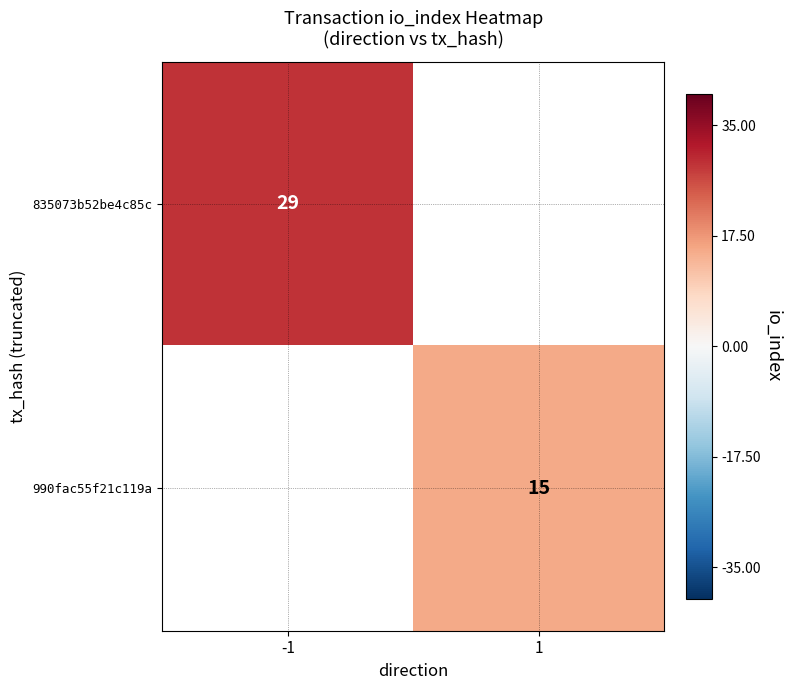

True or false: 835073b52be4c85c has a value of 16 at -1.

False